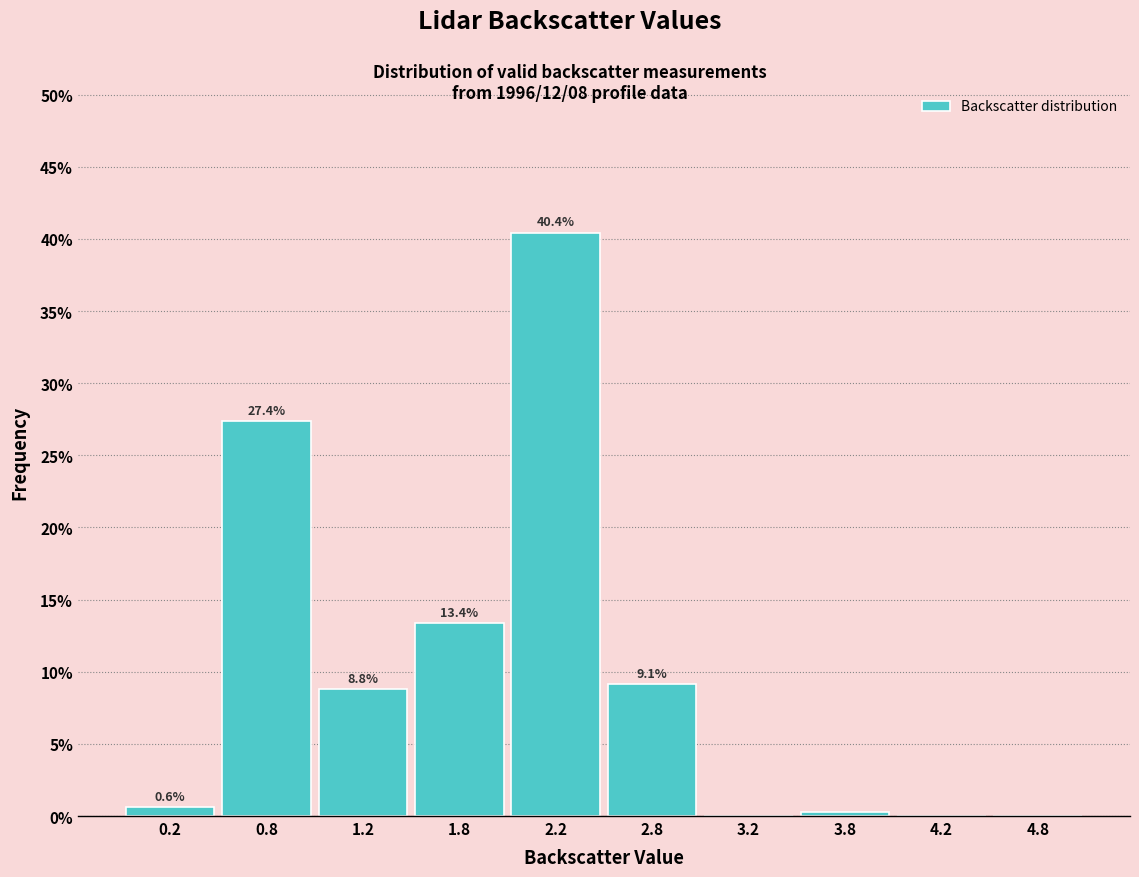

Which range on the x-axis has the tallest bar?

2.0 to 2.5